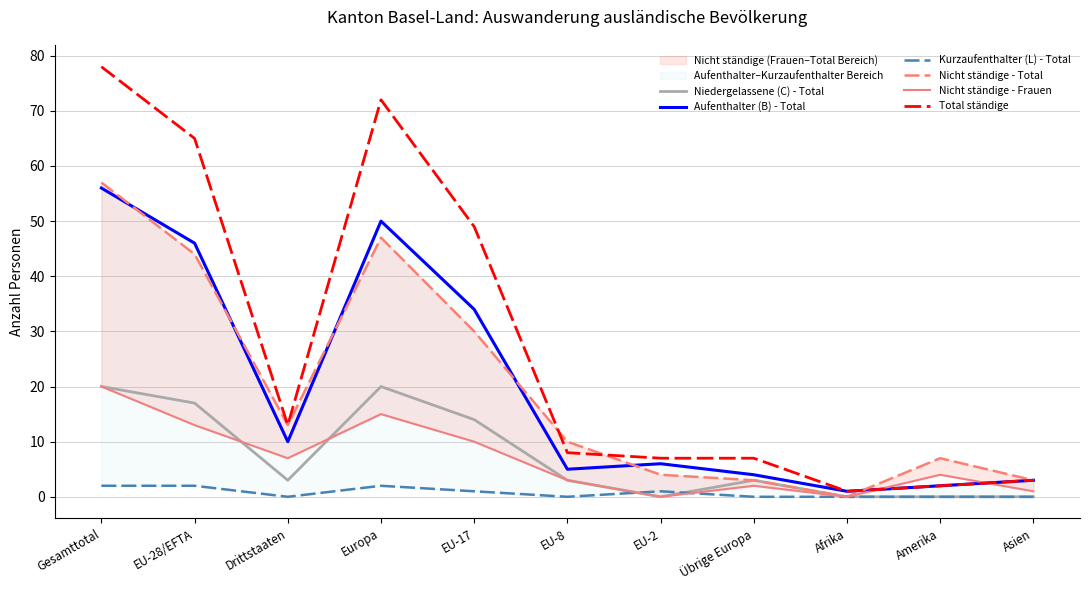

How many lines are shown in the chart?

6